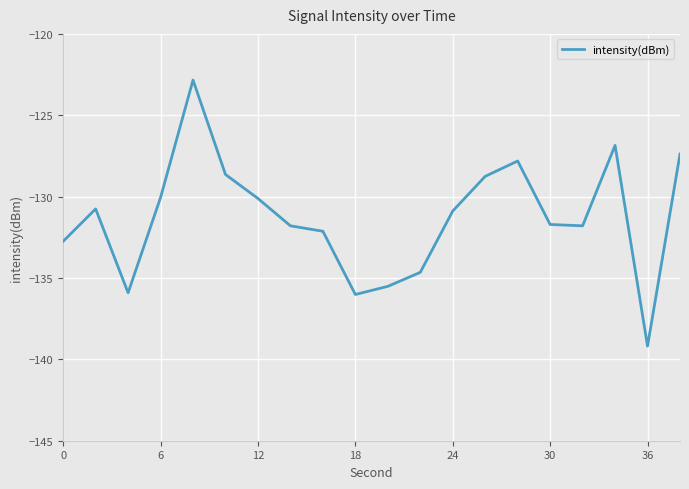

What is the difference between the maximum and minimum values?

16.3